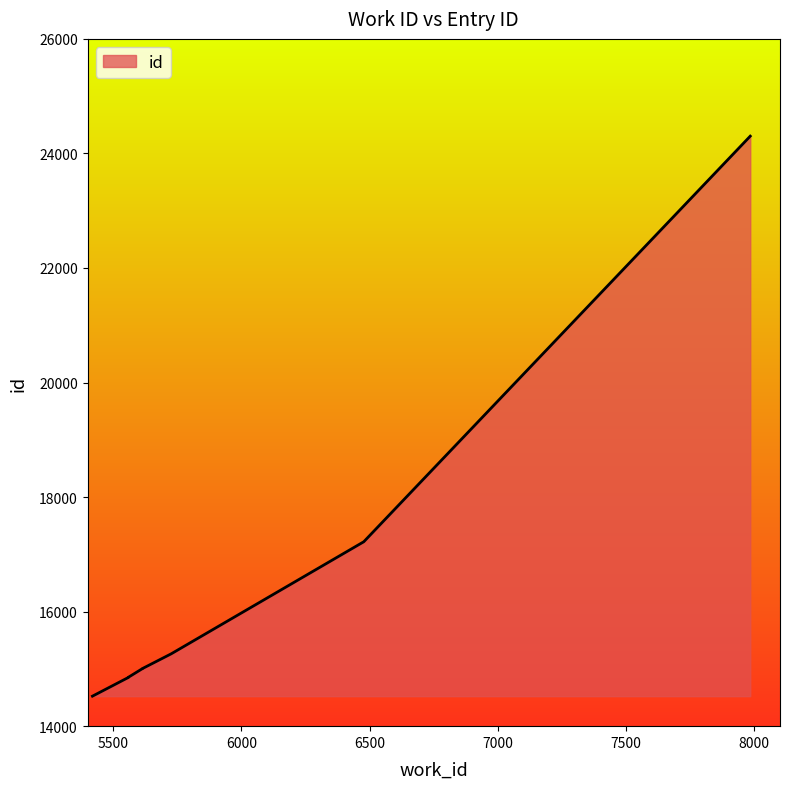

What is the sum of the values at 7984 and 5726?

39565